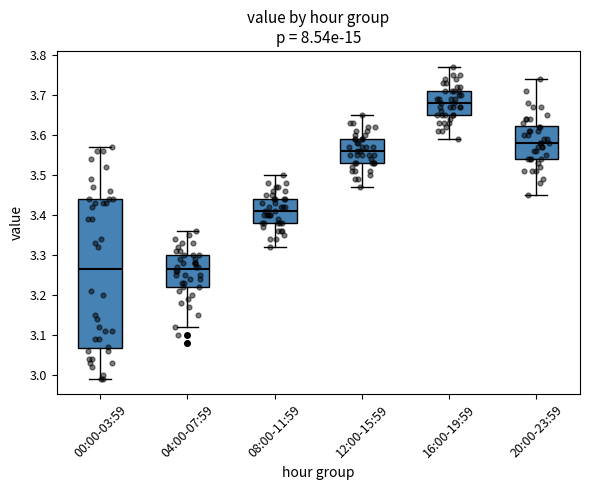

Which box is the tallest, from its lower edge to its upper edge?

00:00-03:59